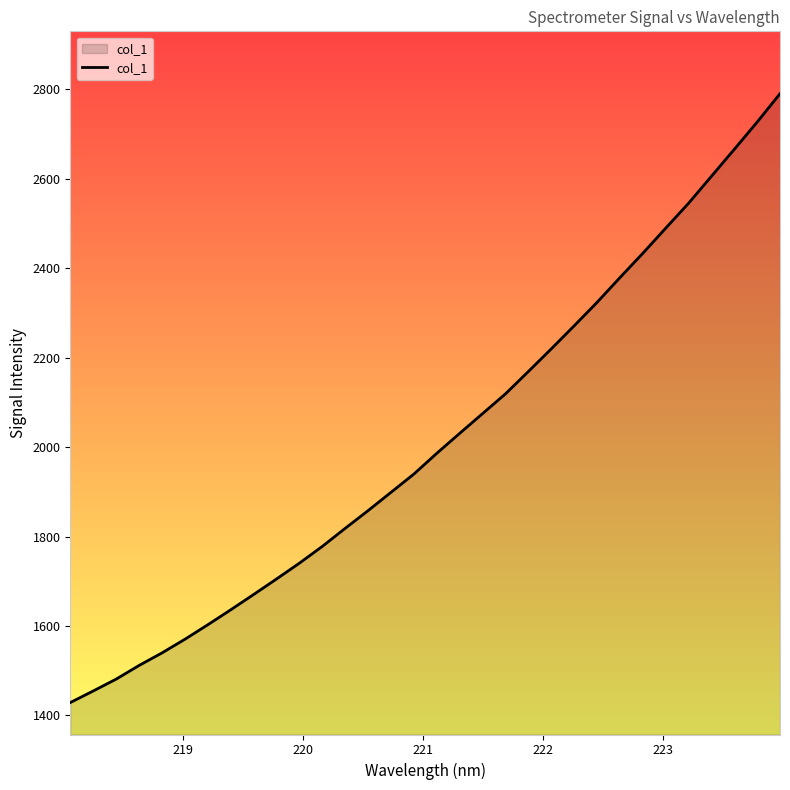

How many series are shown in this chart?

1